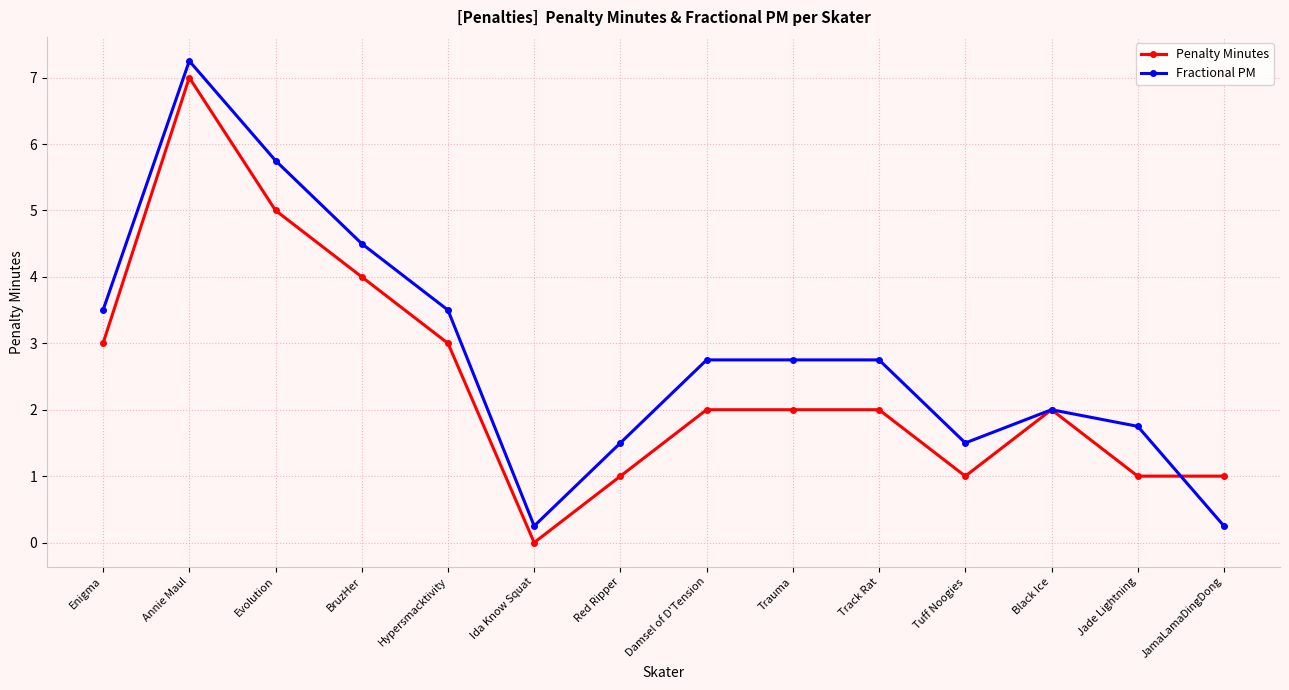

Read the Penalty Minutes value at Jade Lightning.

1.0